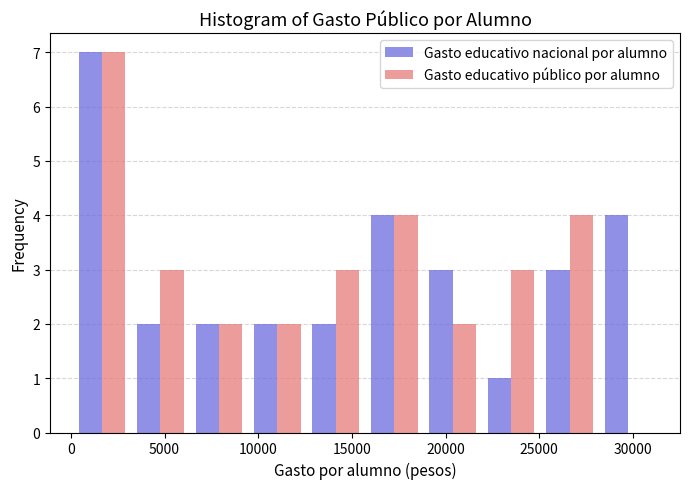

Reading left to right, transcribe this chart: for each range on the x-axis, give the height of each series' bar. Neither the bar edges nor the heights are printed on the chart, so give them approximately, as read against the axes.

0 to 3000: Gasto educativo nacional por alumno=7	Gasto educativo público por alumno=7
3000 to 6500: Gasto educativo nacional por alumno=2	Gasto educativo público por alumno=3
6500 to 9500: Gasto educativo nacional por alumno=2	Gasto educativo público por alumno=2
9500 to 12500: Gasto educativo nacional por alumno=2	Gasto educativo público por alumno=2
12500 to 15500: Gasto educativo nacional por alumno=2	Gasto educativo público por alumno=3
15500 to 19000: Gasto educativo nacional por alumno=4	Gasto educativo público por alumno=4
19000 to 22000: Gasto educativo nacional por alumno=3	Gasto educativo público por alumno=2
22000 to 25000: Gasto educativo nacional por alumno=1	Gasto educativo público por alumno=3
25000 to 28000: Gasto educativo nacional por alumno=3	Gasto educativo público por alumno=4
28000 to 31500: Gasto educativo nacional por alumno=4	Gasto educativo público por alumno=0